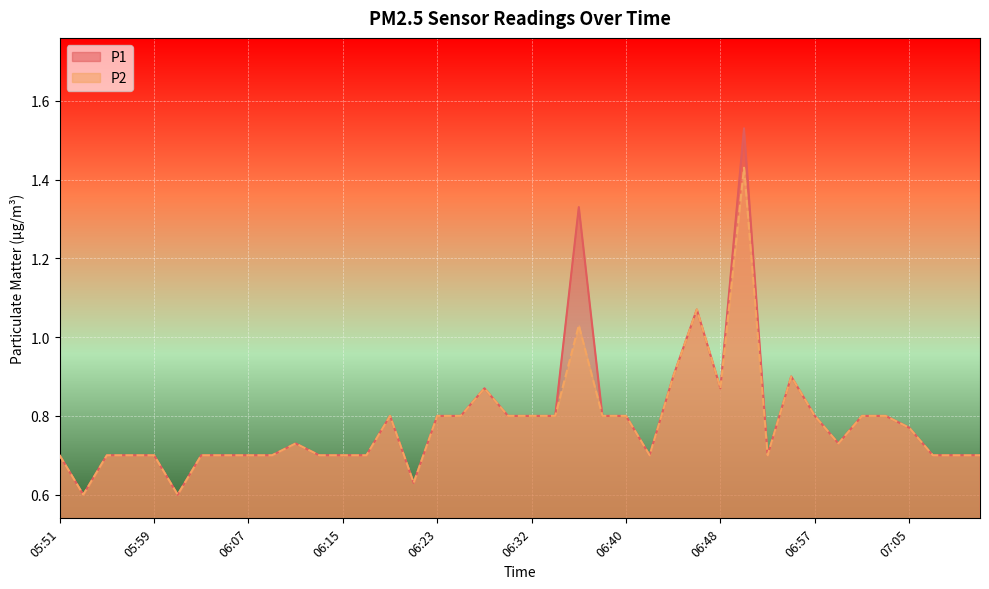

List the series in order of their peak value, lowest first.

P2, P1